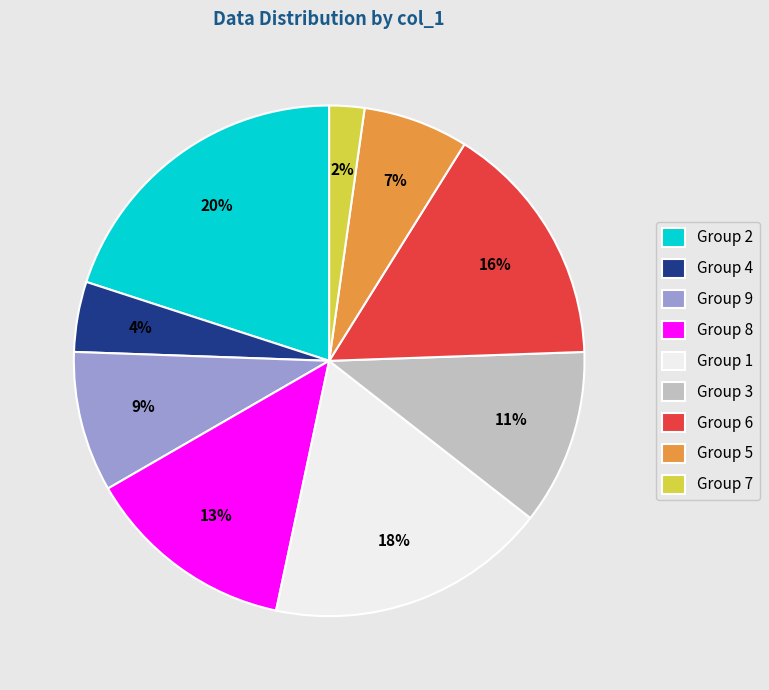

Rank the categories by value from highest to lowest.

Group 2, Group 1, Group 6, Group 8, Group 3, Group 9, Group 5, Group 4, Group 7